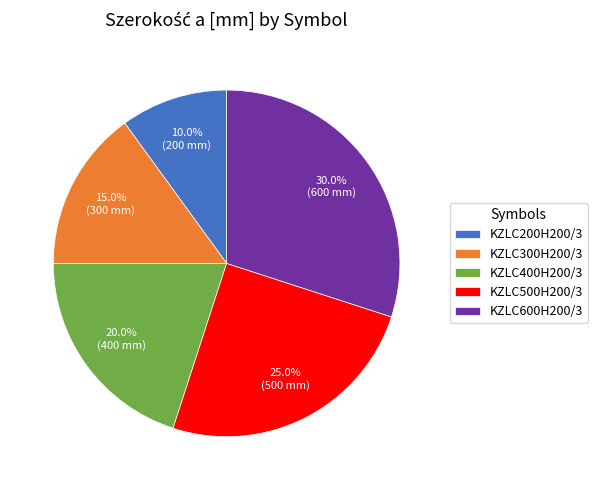

To the nearest percent, what percentage of the pie is KZLC500H200/3?

25%